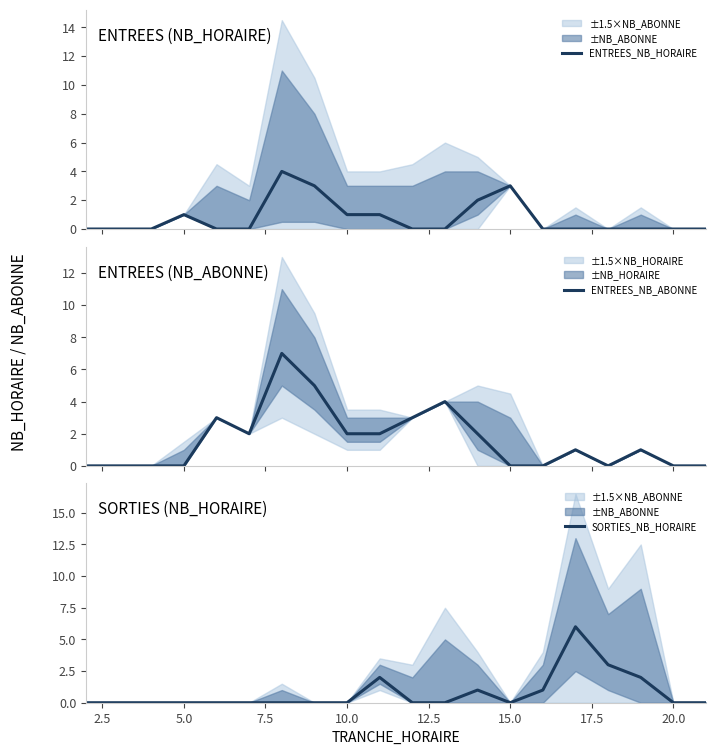

How many ENTREES_NB_ABONNE values are between 0 and 3?

17